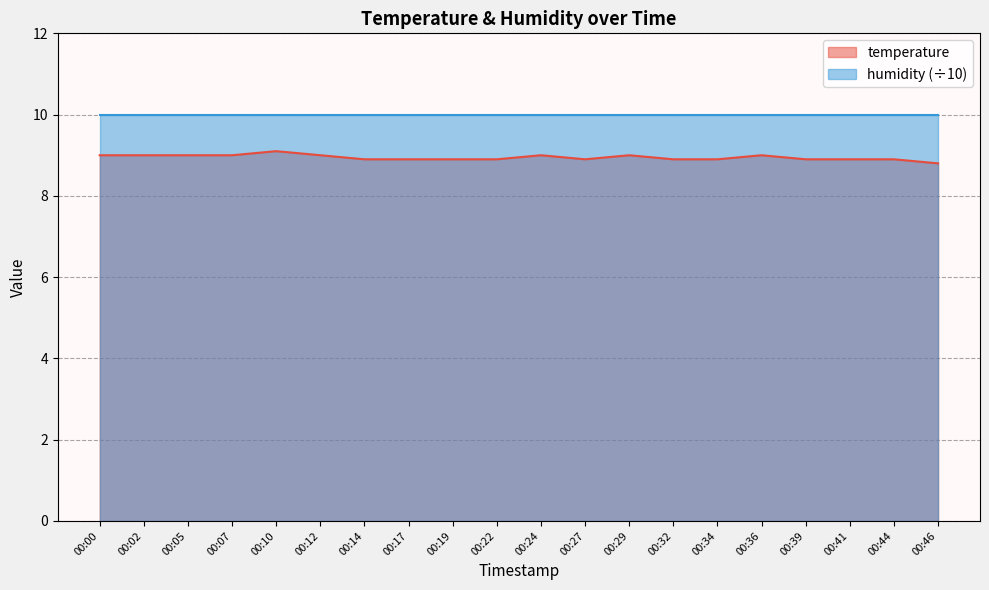

Reading left to right, extract all data points from this chart.

00:00=9.0	00:02=9.0	00:05=9.0	00:07=9.0	00:10=9.1	00:12=9.0	00:14=8.9	00:17=8.9	00:19=8.9	00:22=8.9	00:24=9.0	00:27=8.9	00:29=9.0	00:32=8.9	00:34=8.9	00:36=9.0	00:39=8.9	00:41=8.9	00:44=8.9	00:46=8.8